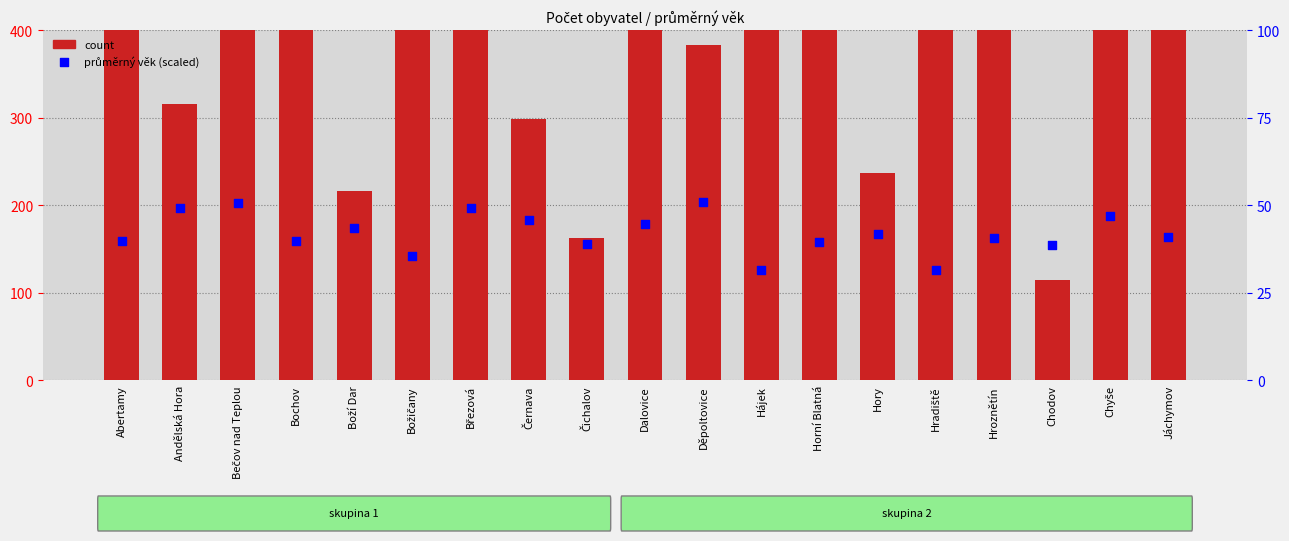

What is the total value across all series at Andělská Hora?

365.1